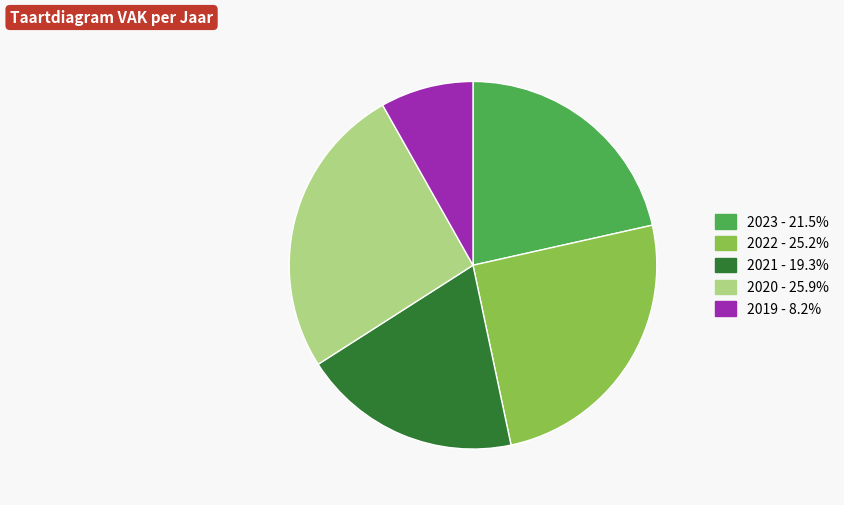

Is there a majority slice in this chart?

No